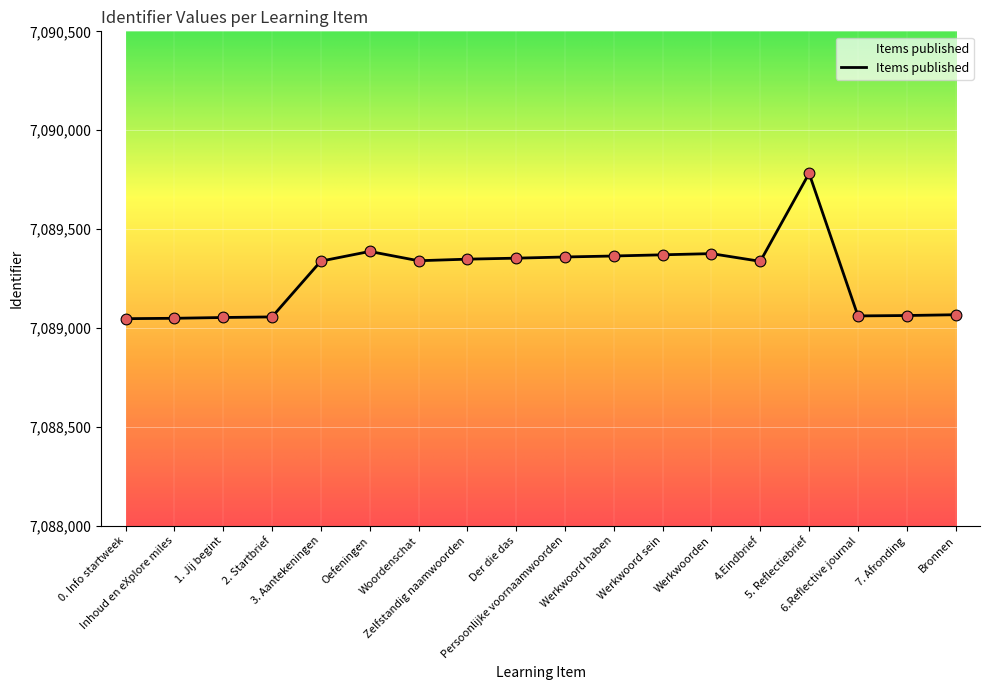

What is the change in value from Inhoud en eXplore miles to Werkwoorden?

+327